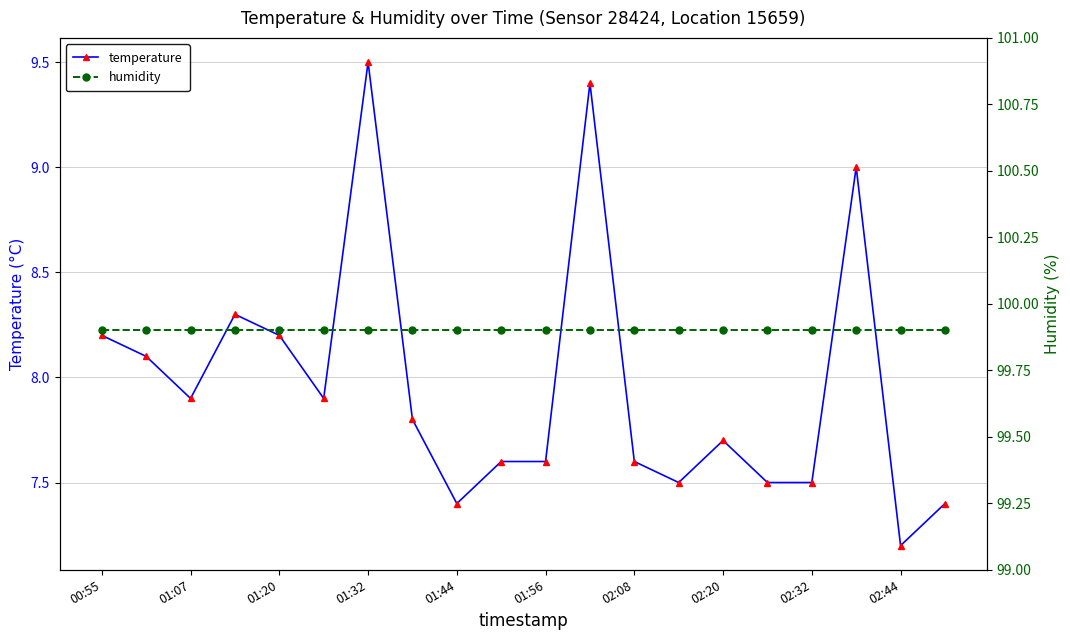

Which category has the highest value in the temperature series?

01:32